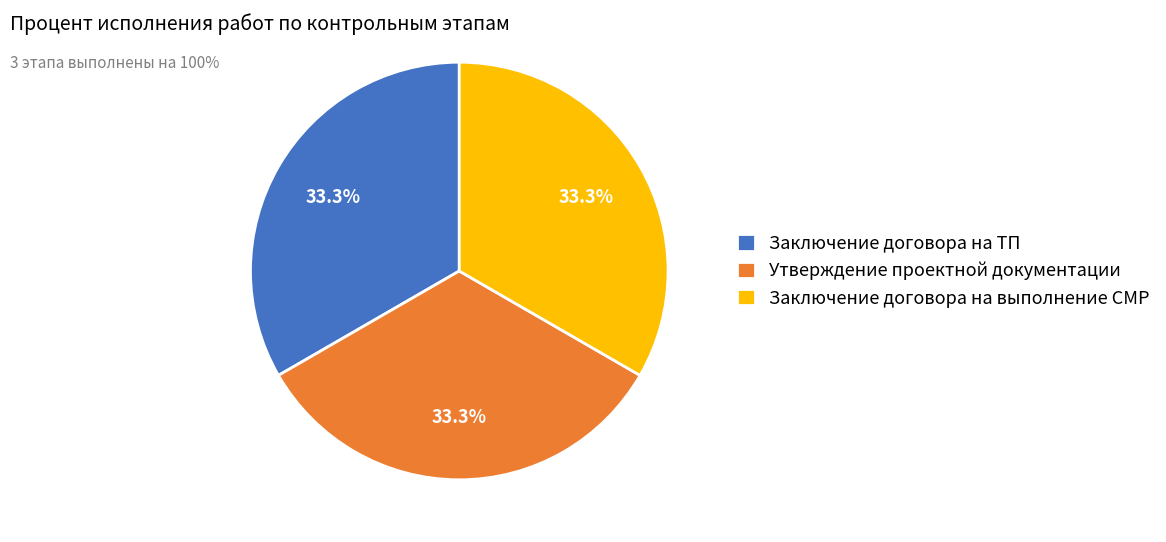

What is the ratio of the value at Утверждение проектной документации to the value at Заключение договора на выполнение СМР?

1.0